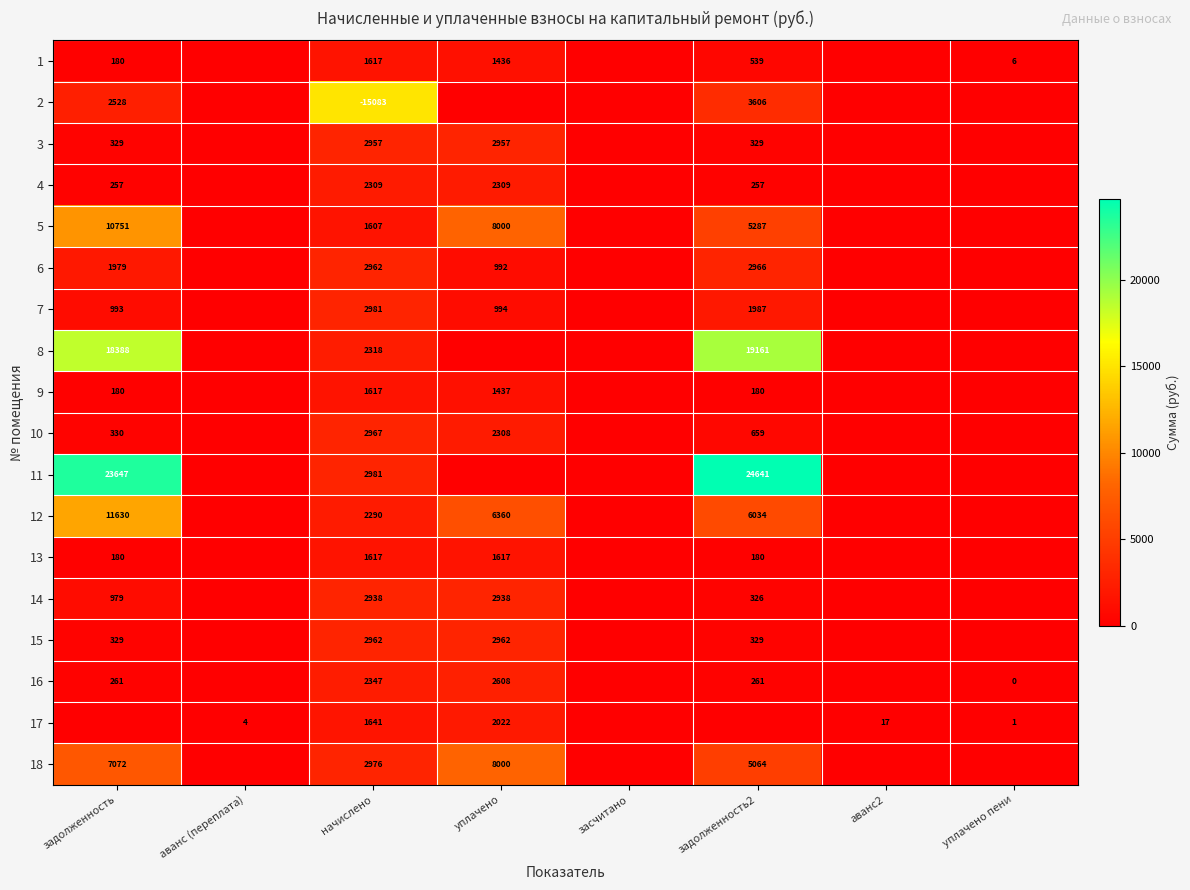

At which category does the chart reach its peak across all series?

задолженность2